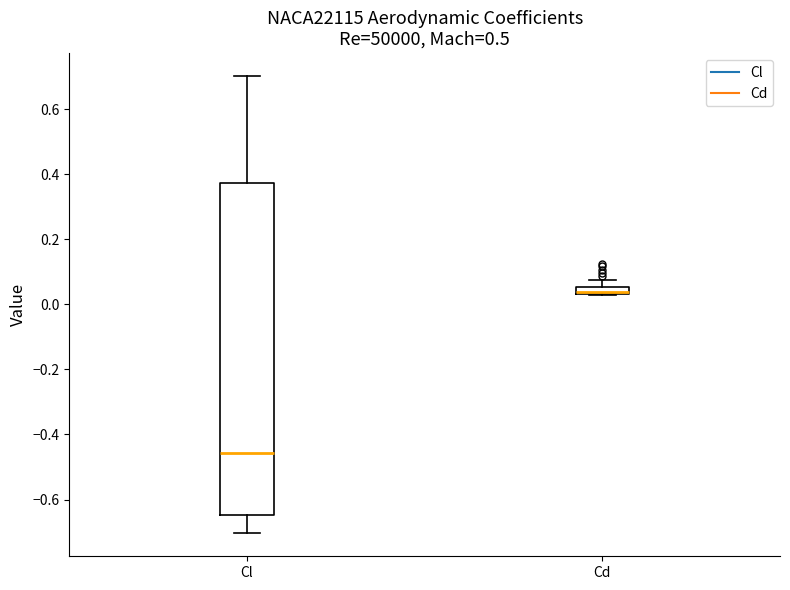

Comparing the boxes themselves (not the whiskers), which one is the tallest?

Cl